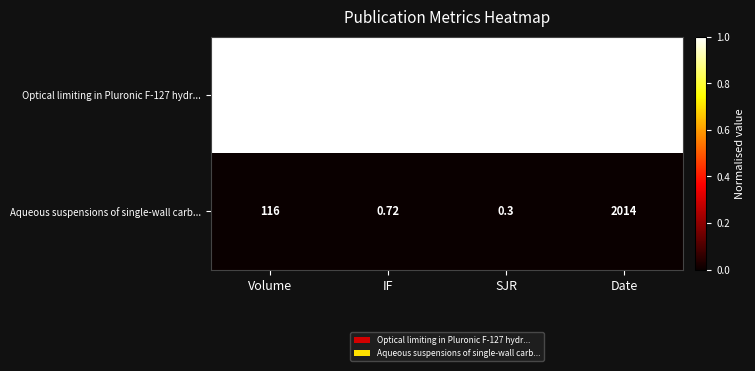

What is the total value across all series at Volume?

238.0